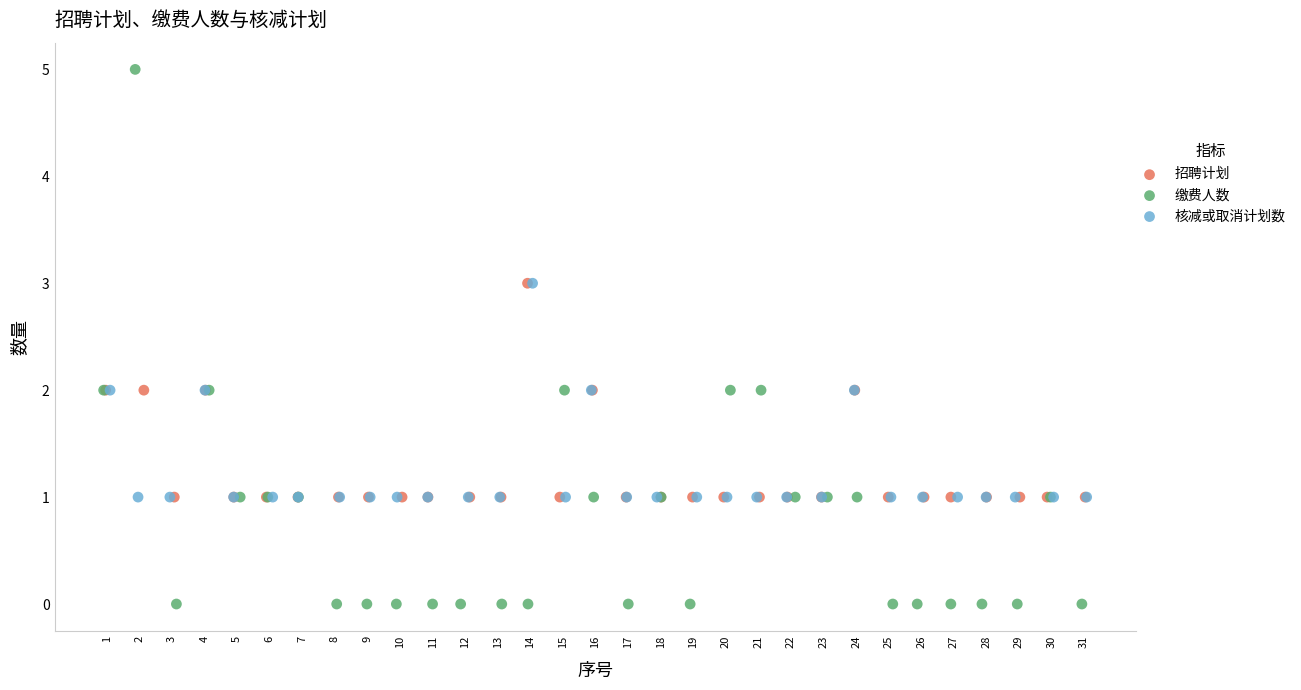

Which series contains the lowest Y value?

缴费人数